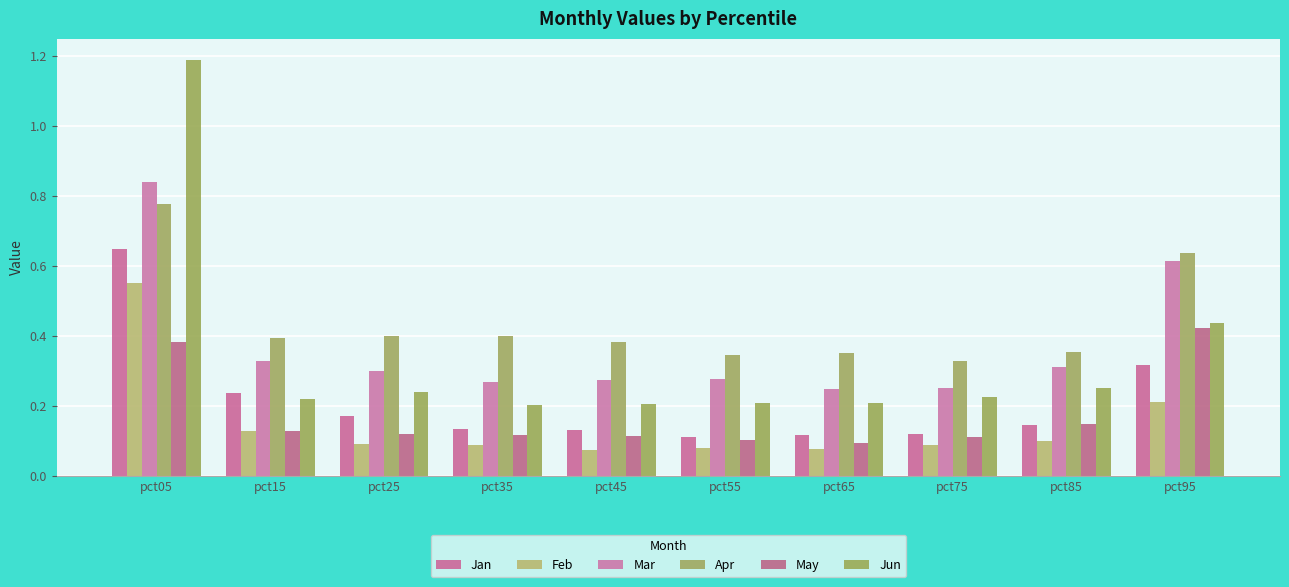

What is the value of the Mar bar at the 3rd from the left?

0.3